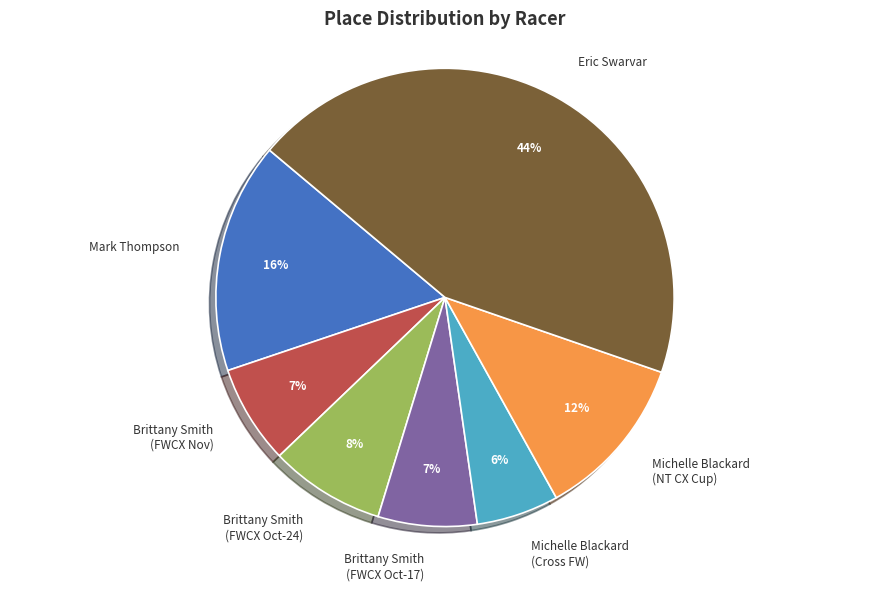

To the nearest percent, what is the difference between the largest and smallest slice percentages?

38%